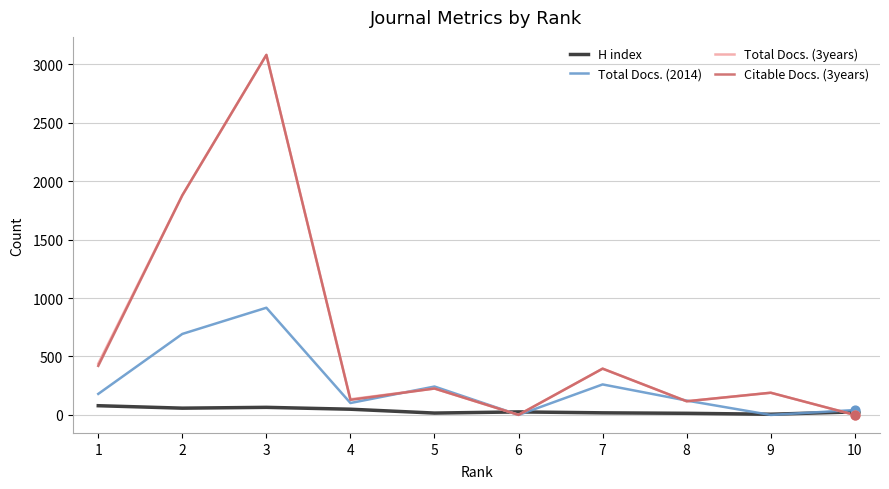

What is the greatest value displayed?

3080